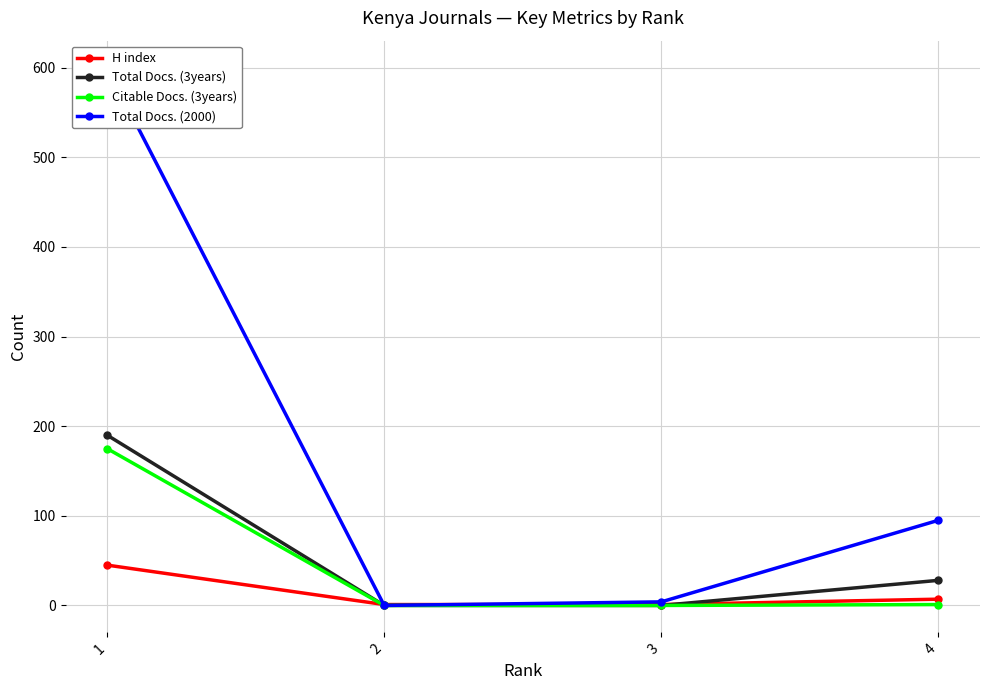

True or false: Total Docs. (2000) and Total Docs. (3years) intersect in this chart.

False